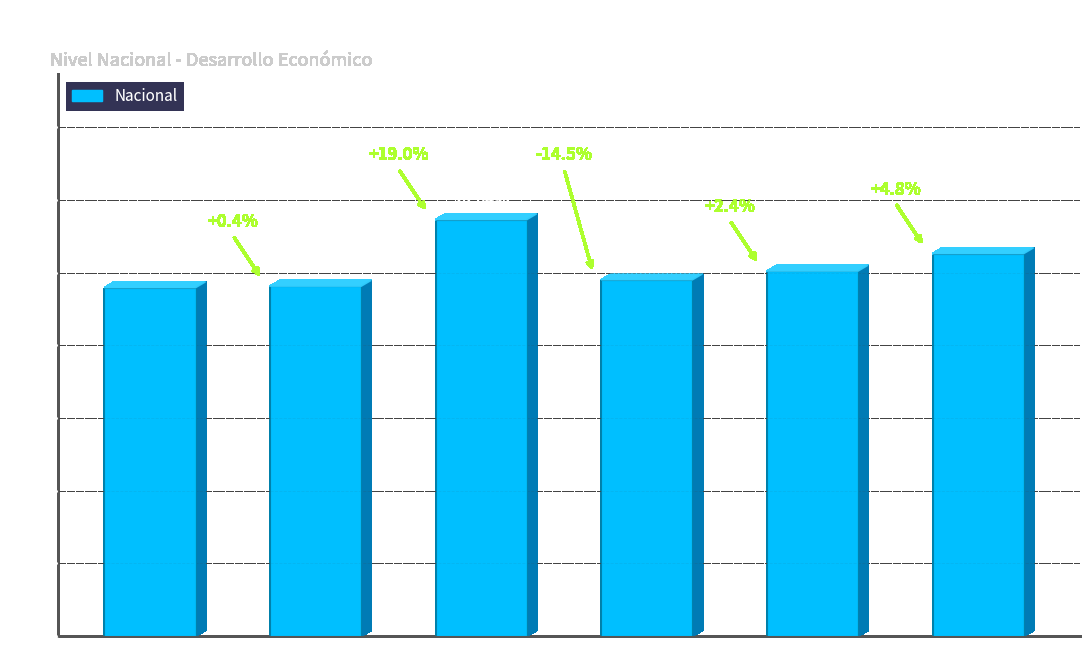

Is it true that the value at 2013 is 13.0?

False